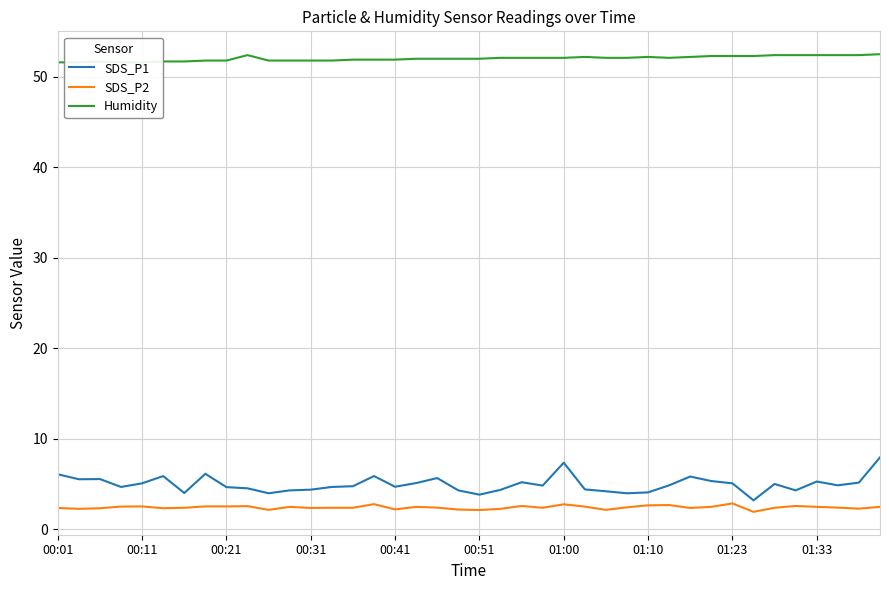

What is the difference between the maximum and second lowest values in the SDS_P2 series?

0.7